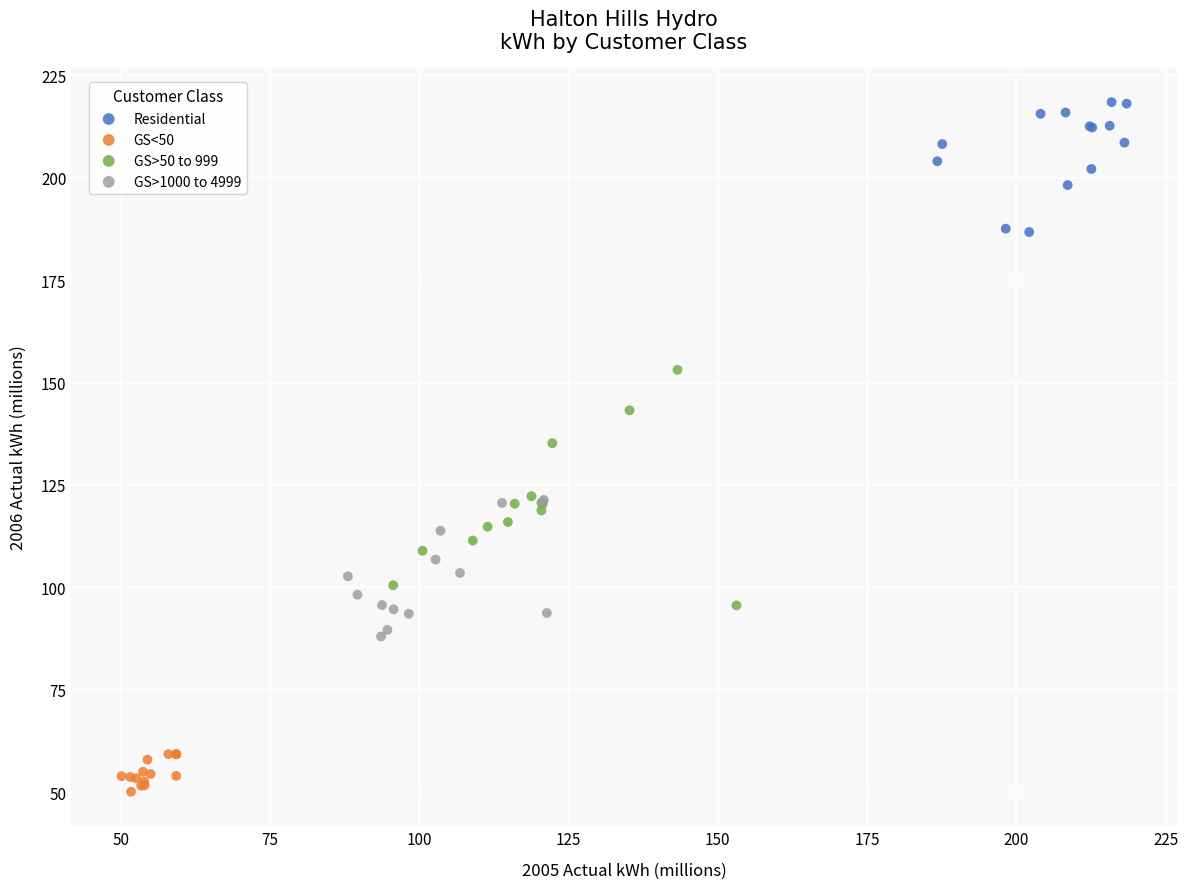

Which series contains the lowest Y value?

GS<50